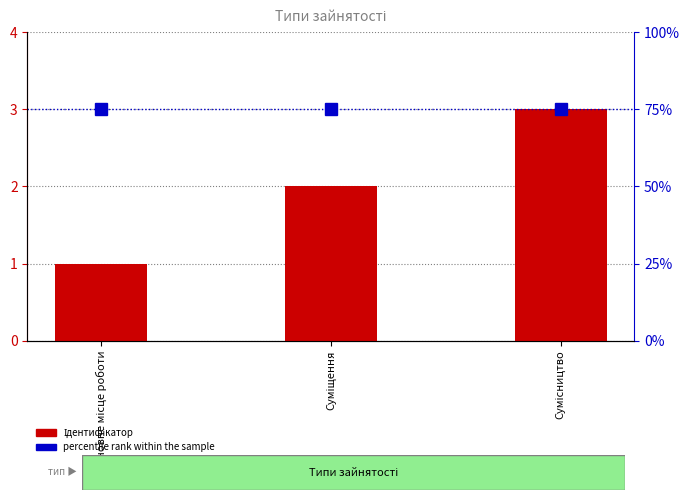

Is it true that Ідентифікатор equals 3 at Сумісництво?

True